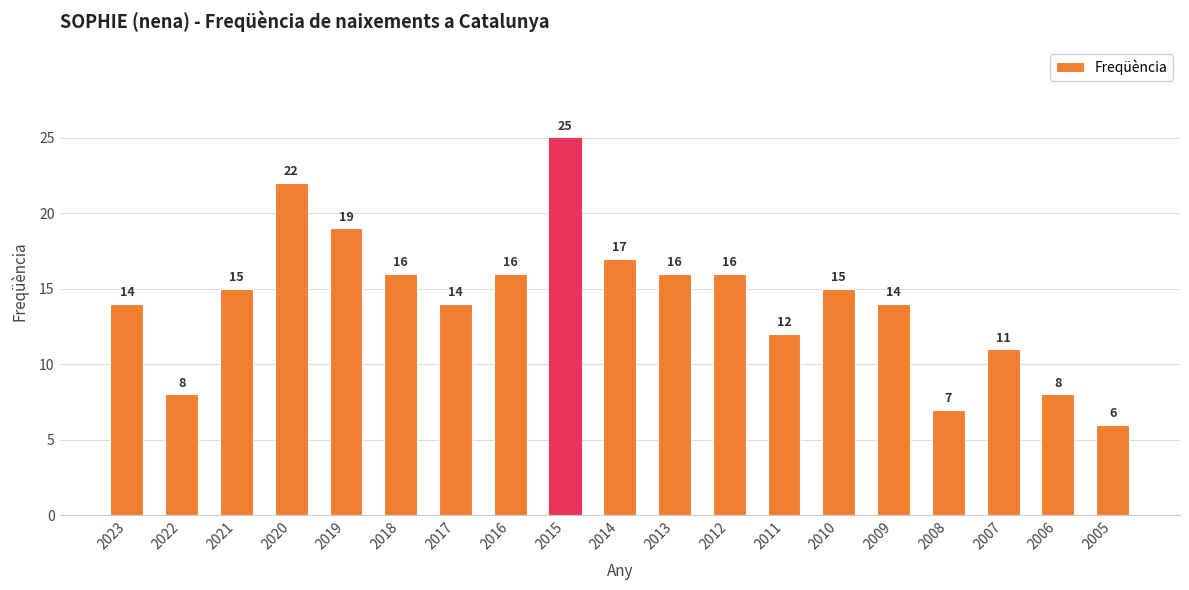

What is the value of the 17th bar from the left?

11